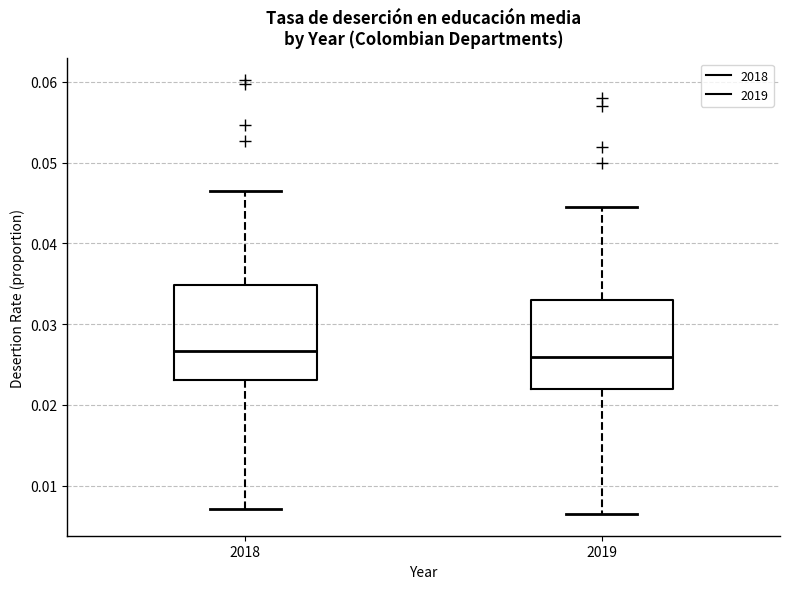

Reading left to right, read every box against the y-axis: the position of its median line, the range the box covers, and the ends of its whiskers. The values are not printed on the chart, so give them approximately, as read against the axis.

2018: median 0.027, box 0.023 to 0.035, whiskers 0.007 to 0.047
2019: median 0.026, box 0.022 to 0.033, whiskers 0.007 to 0.044